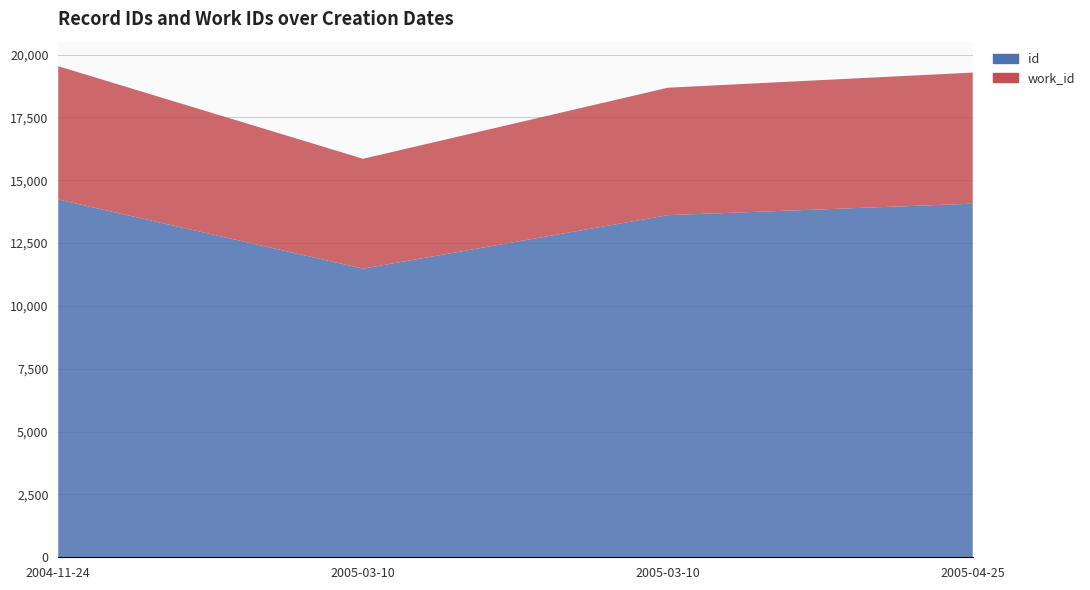

Does the chart have visible grid lines?

Yes